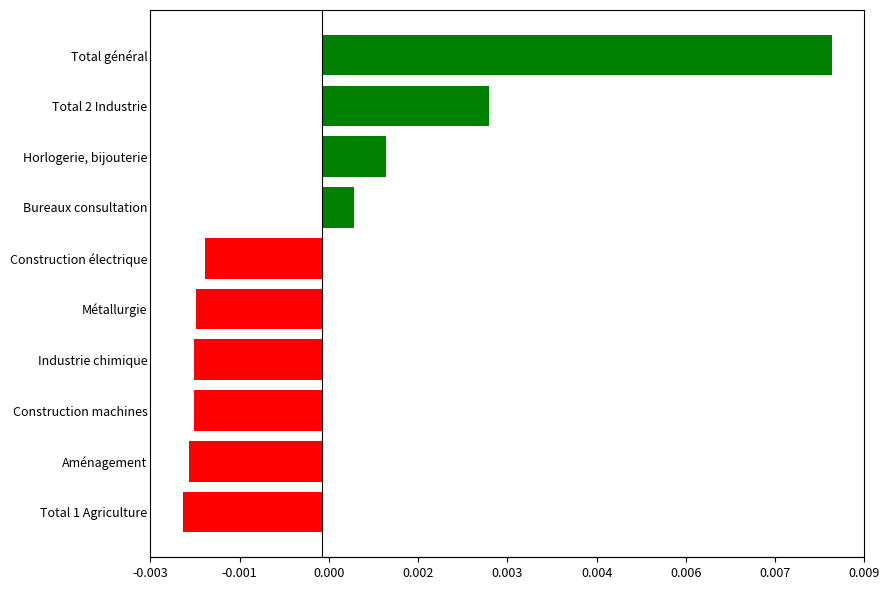

How many distinct data groups are displayed?

1